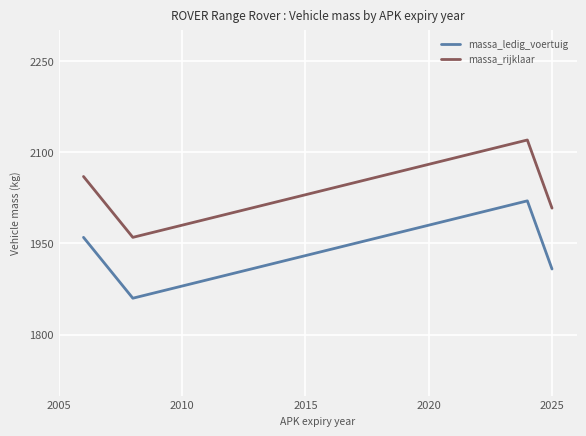

What is the maximum value for massa_rijklaar?

2120